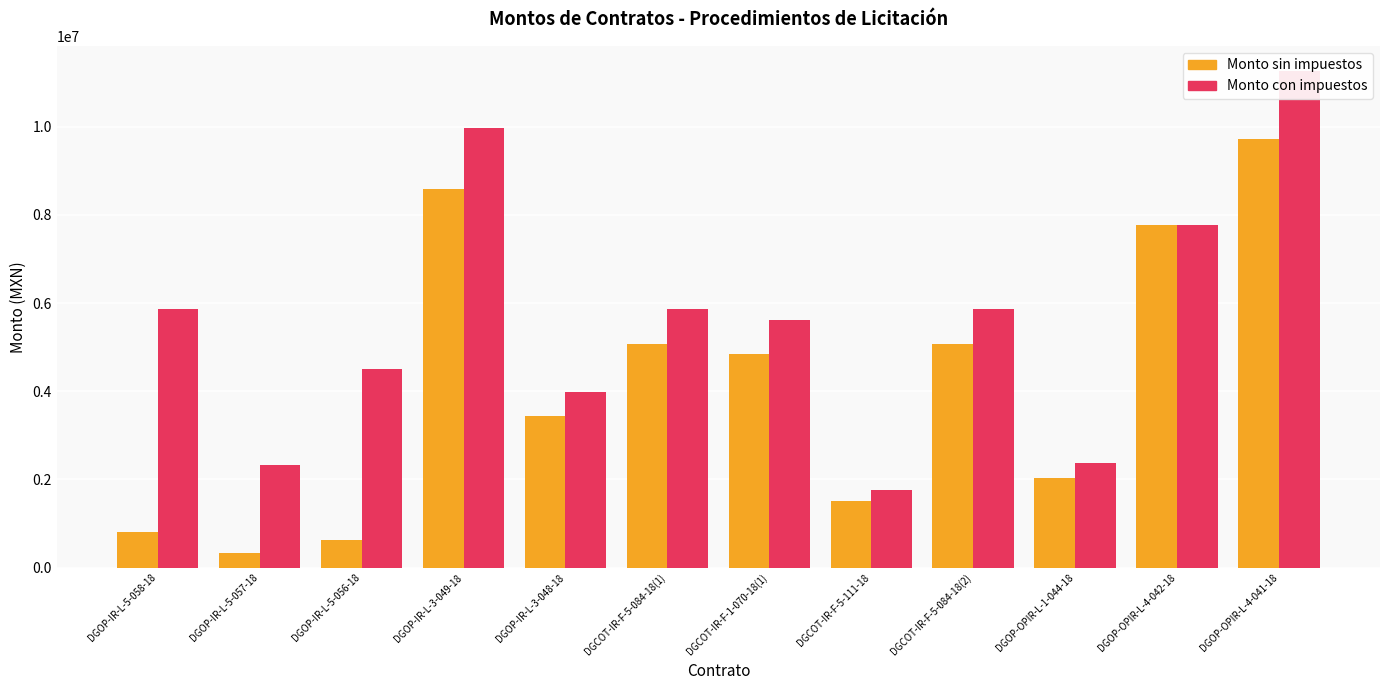

Which series has the widest spread of values?

Monto con impuestos